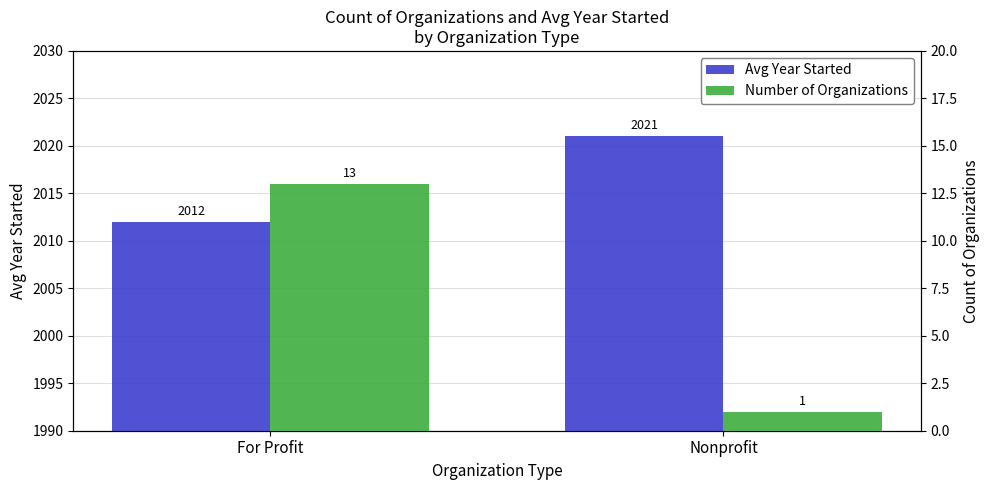

How many groups of bars are there?

2